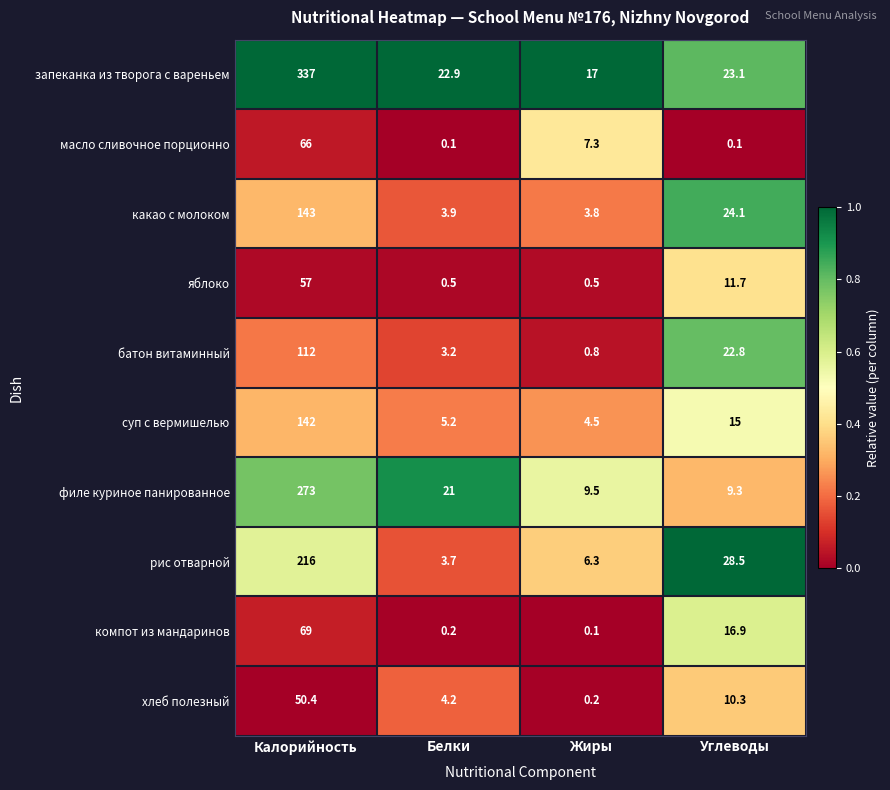

The батон витаминный series shows 176.7 at Калорийность. True or false?

False